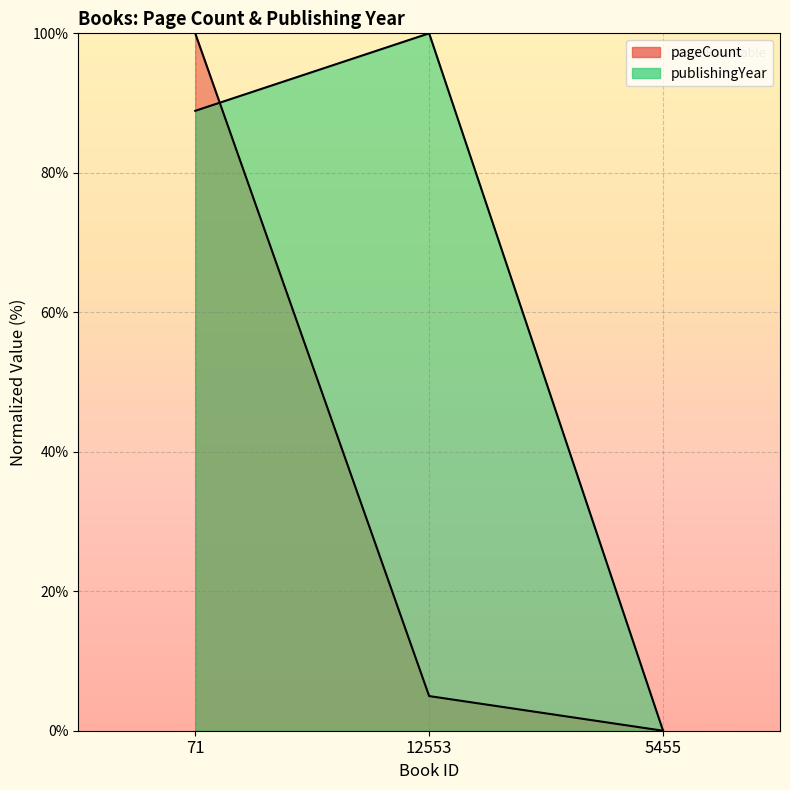

Reading left to right, transcribe all the data shown in this chart.

pageCount: 100.0	5.0	0.0
publishingYear: 88.9	100.0	0.0